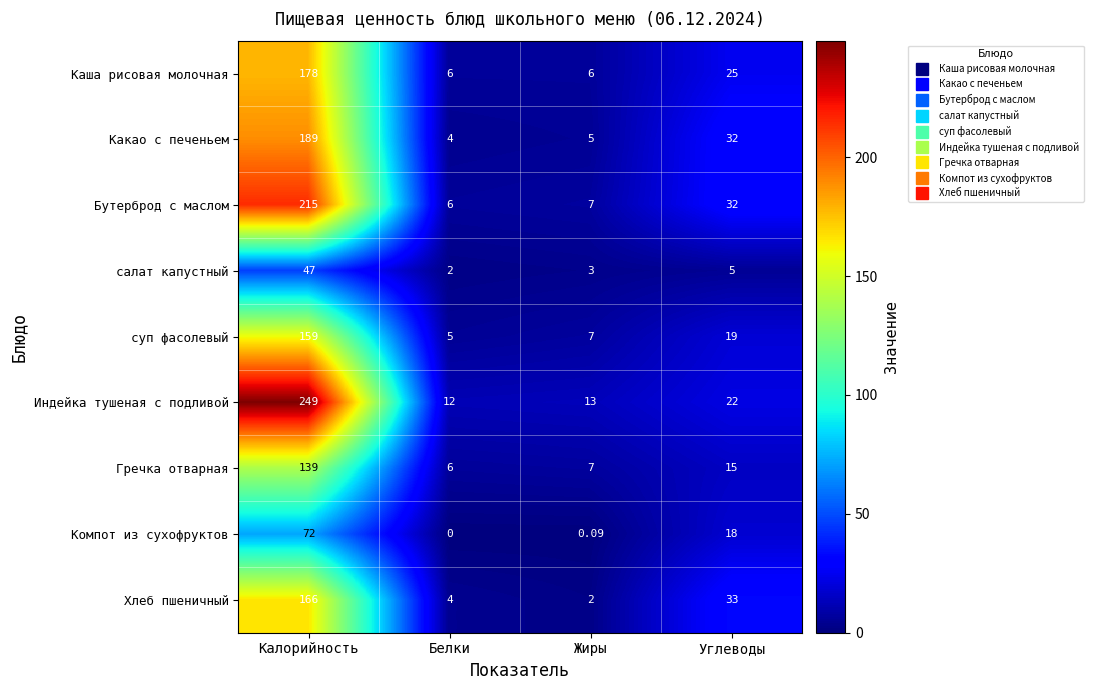

At which label does Каша рисовая молочная first exceed 25?

Калорийность